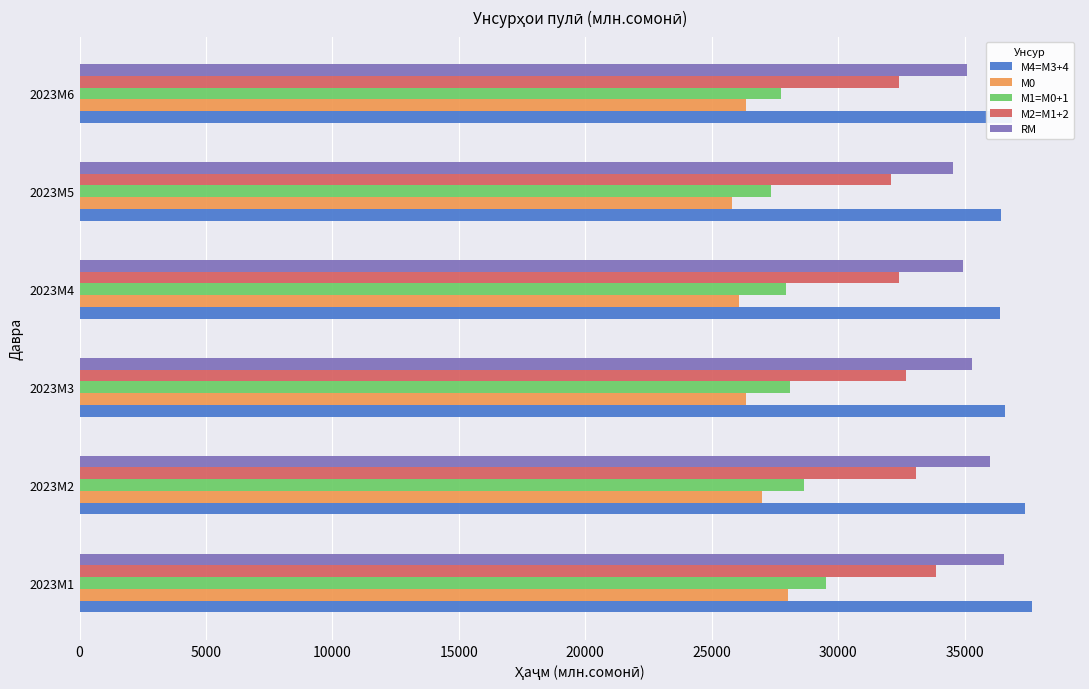

What is the sum of all М2=M1+2 values?

196534.3